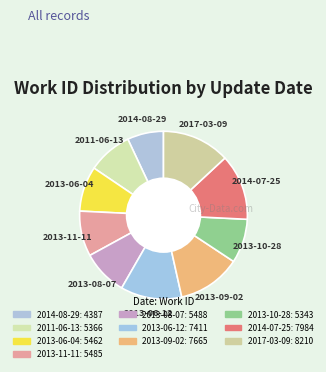

To the nearest percent, what is the difference between the largest and smallest slice percentages?

6%